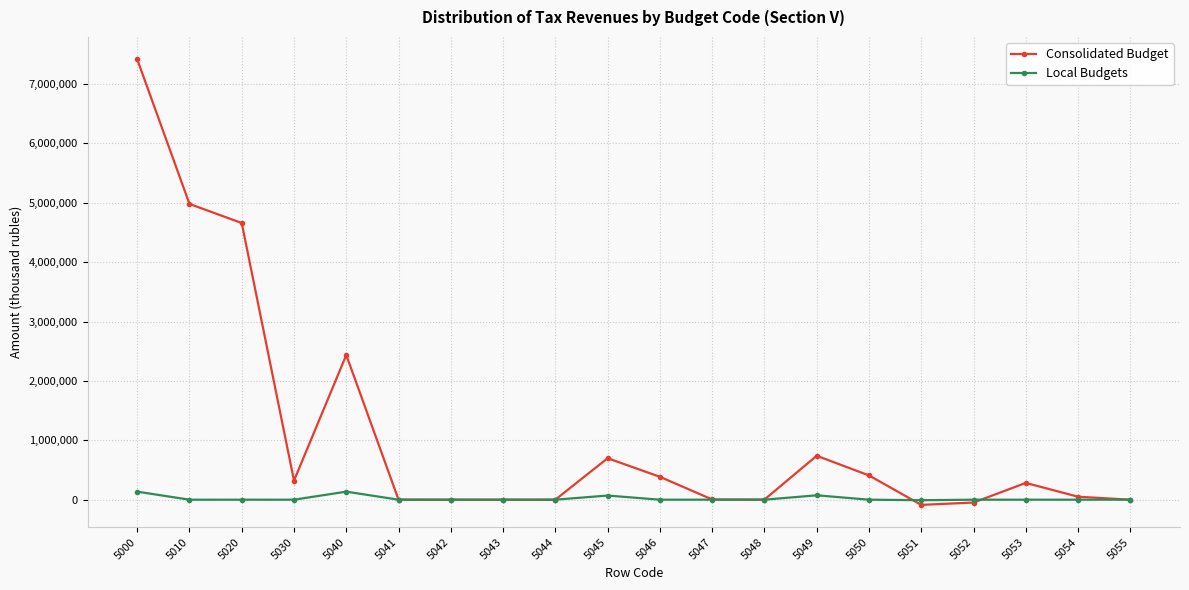

Is the value of Local Budgets at 5043 greater than the value of Consolidated Budget at 5020?

No